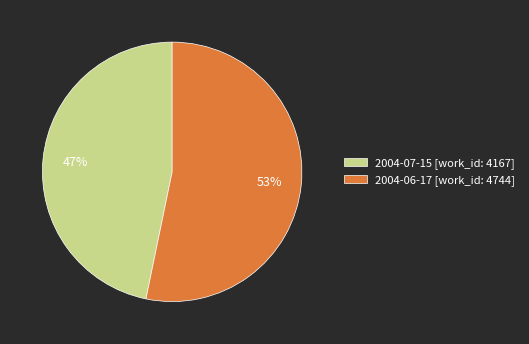

Between 2004-06-17 [work_id: 4744] and 2004-07-15 [work_id: 4167], which is larger?

2004-06-17 [work_id: 4744]